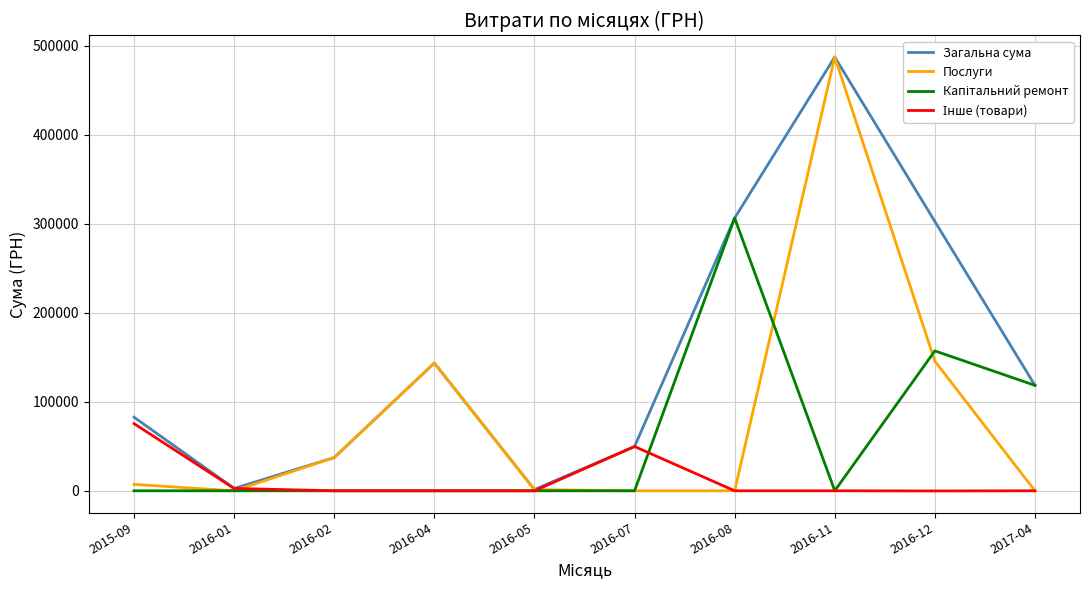

The value of Послуги at 2016-11 is 487489.7. True or false?

True